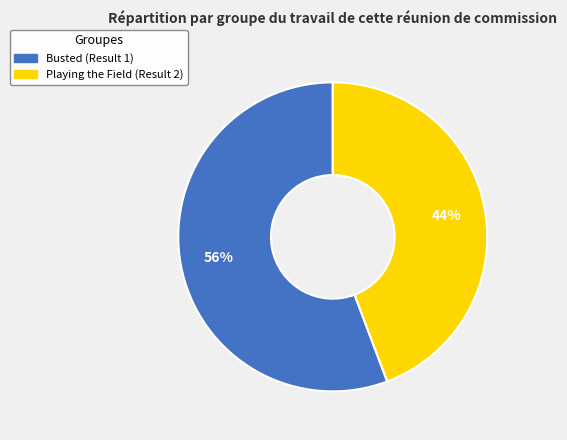

To the nearest percent, what is the average slice percentage?

50%